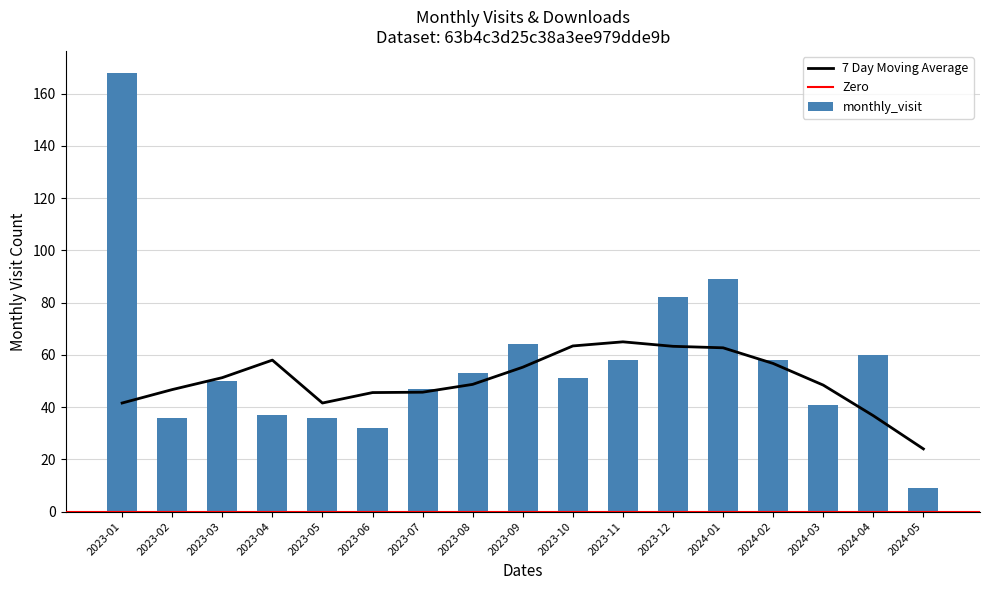

What is the minimum value shown in the chart?

9